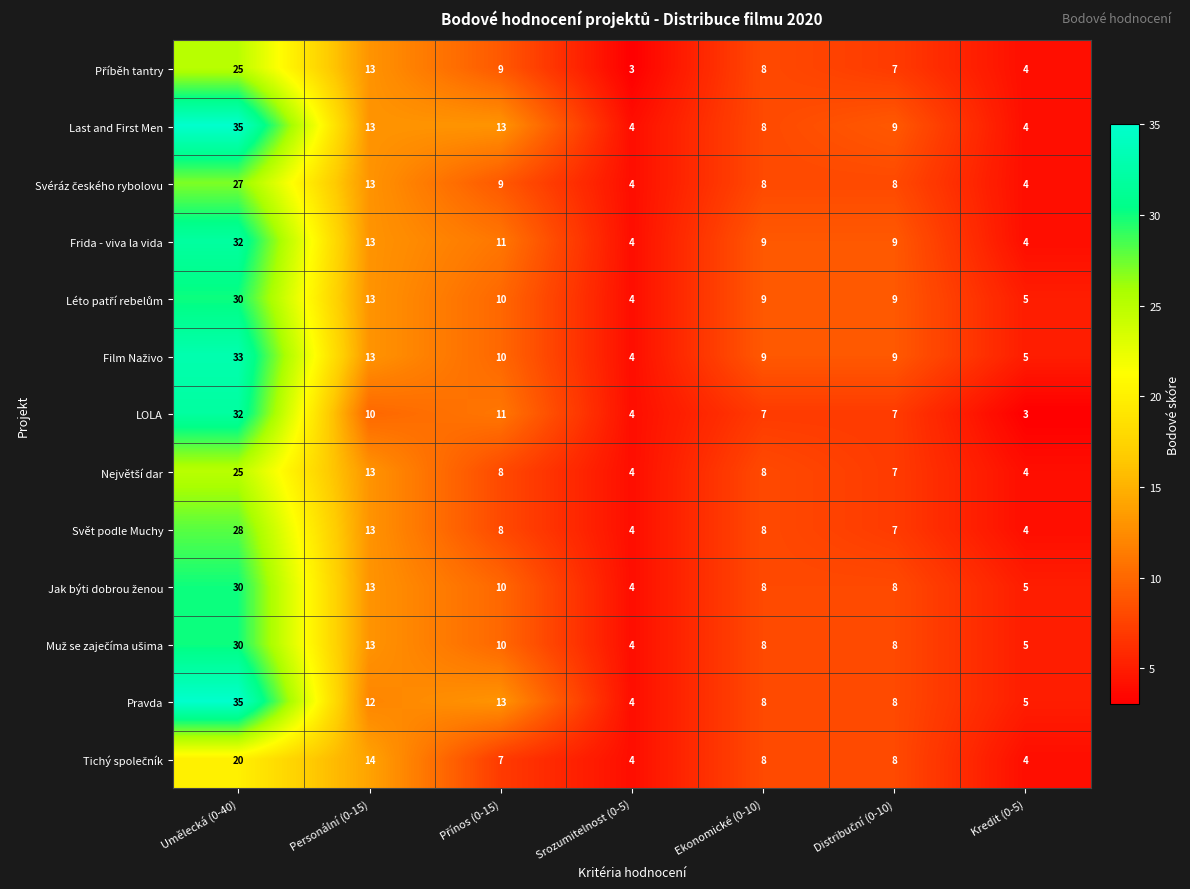

What is the minimum value shown in the chart?

3